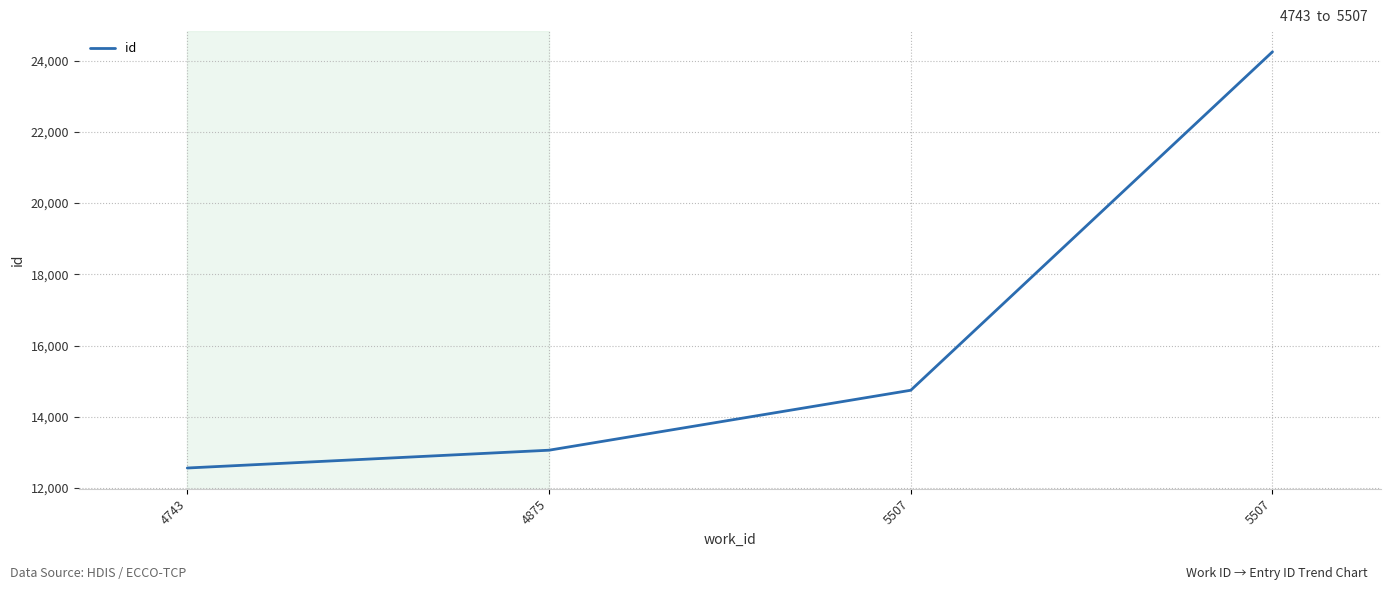

What is the value of the 1st point from the left?

12559